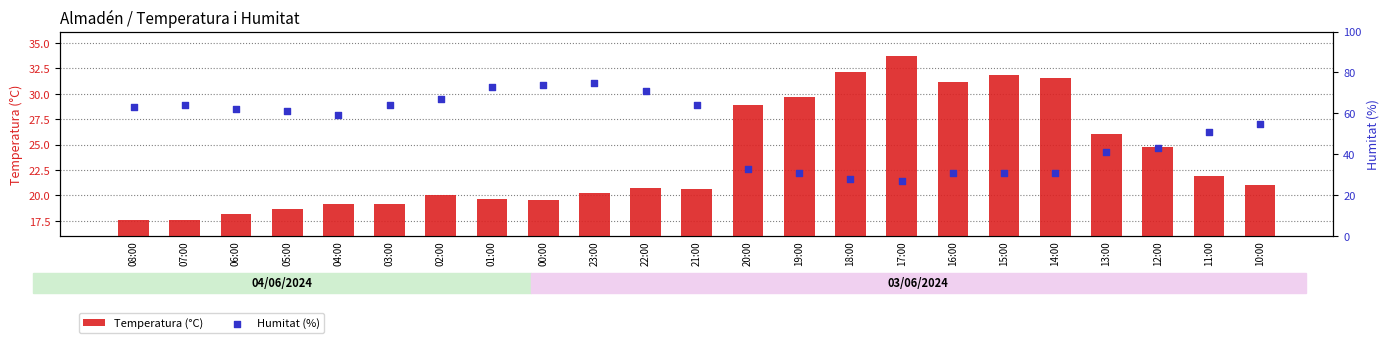

What is the total value across all series at 08:00?

80.6